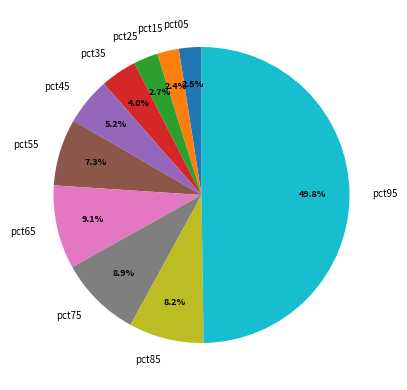

To the nearest percent, what is the average slice percentage?

10%